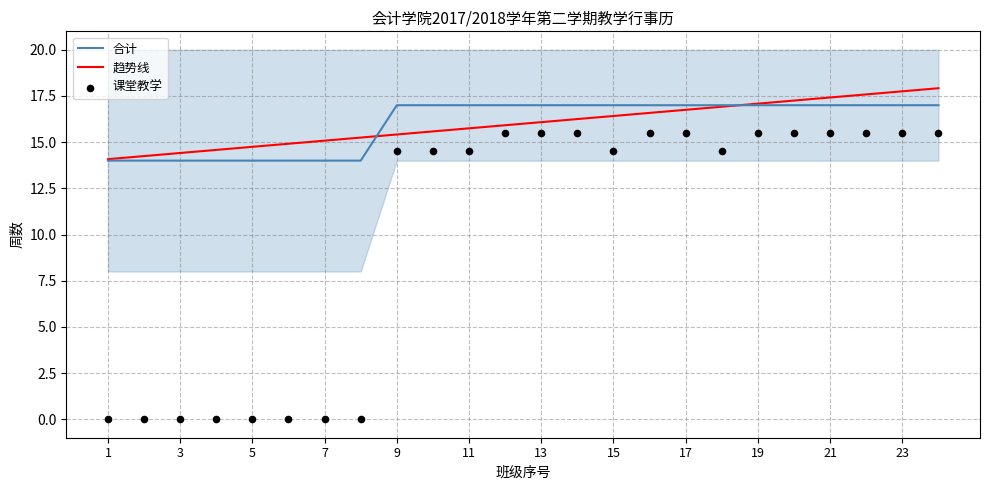

Which series contains the lowest Y value?

课堂教学